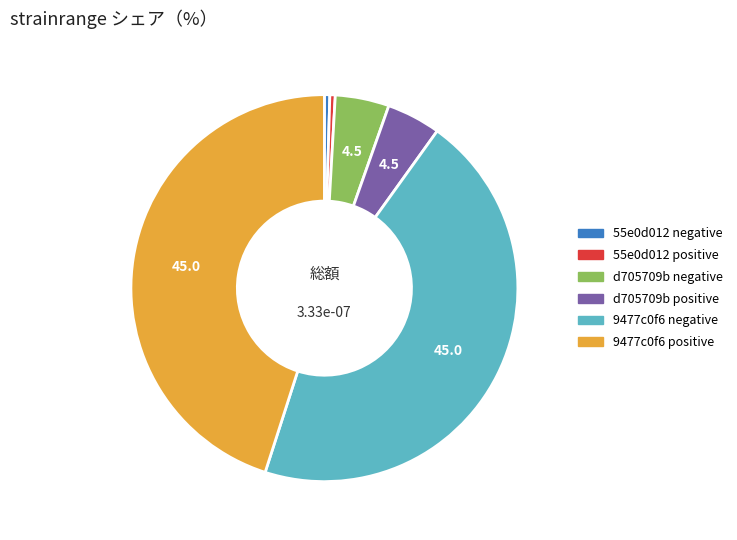

The d705709b positive slice represents 5% of the pie. True or false?

True